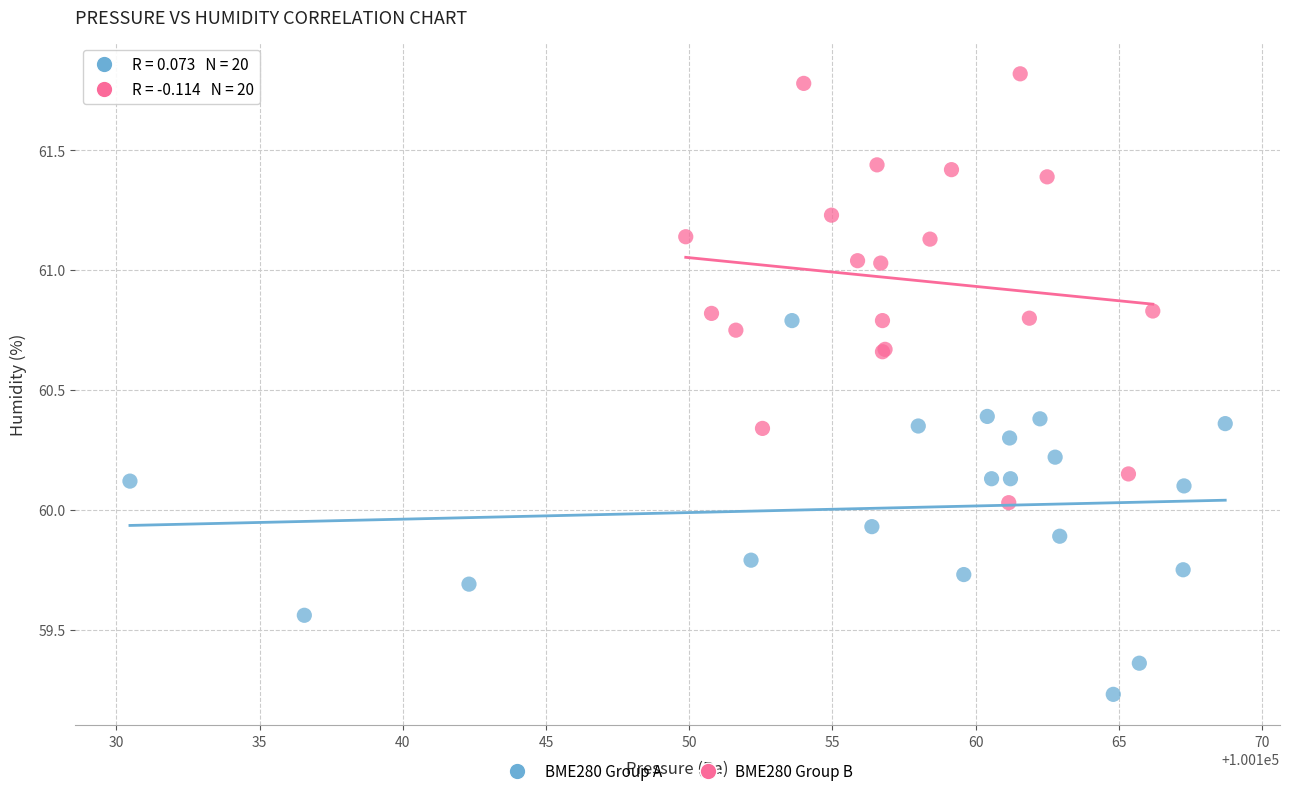

Which series reaches the maximum Y coordinate?

BME280 Group B